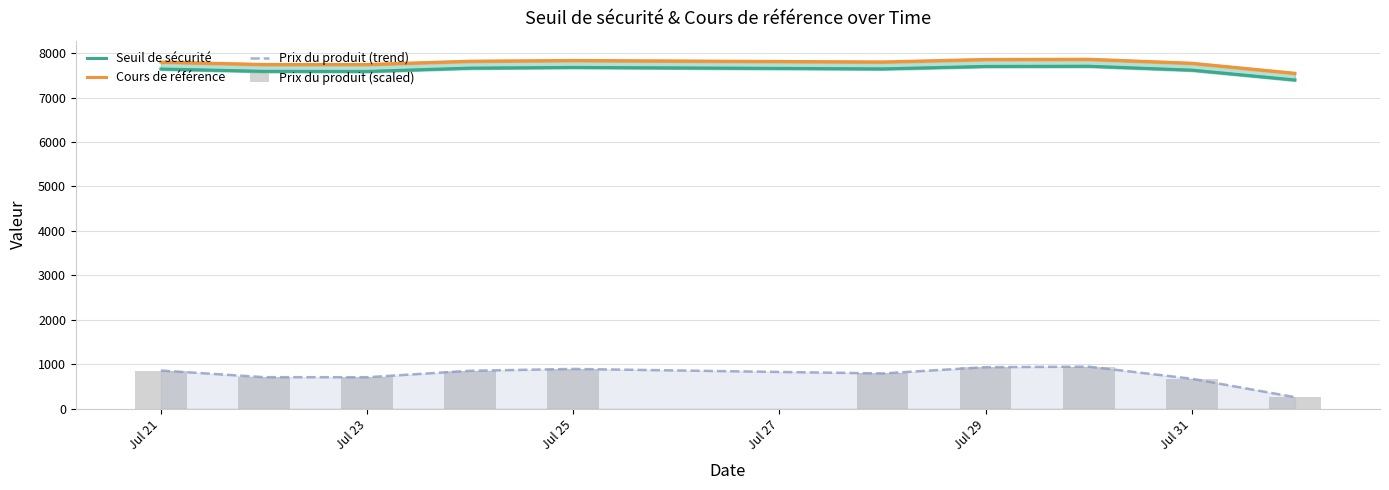

The value of Cours de référence at Jul 21 is 7798.2. True or false?

True